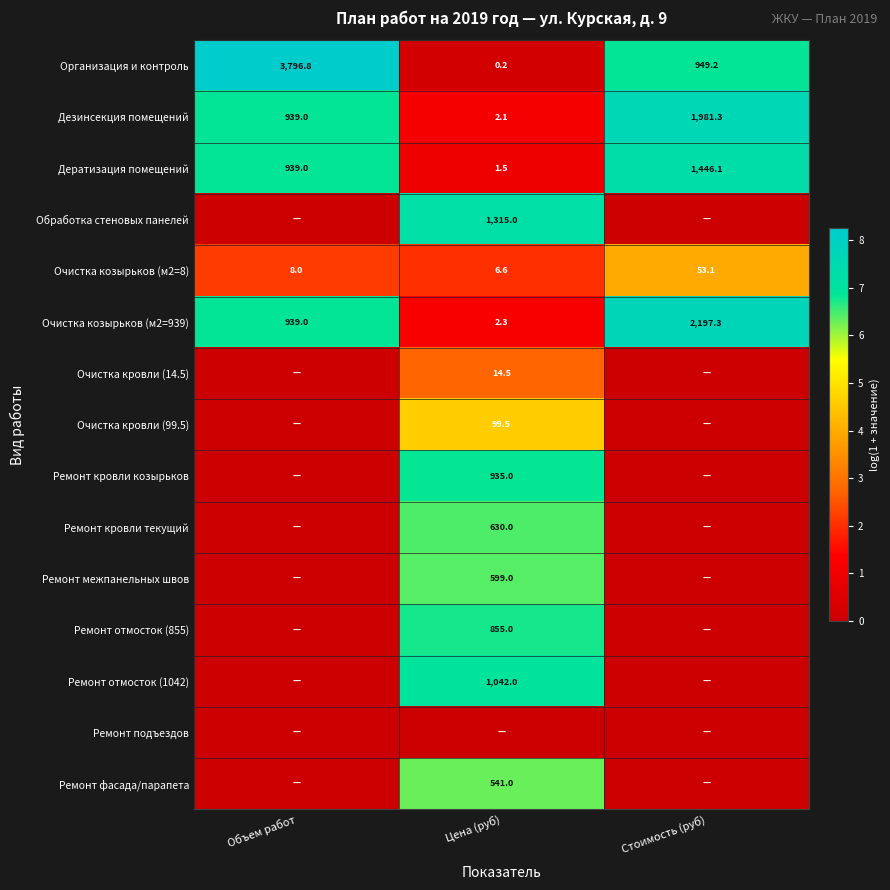

At which category is the sum across all series the highest?

Цена (руб)